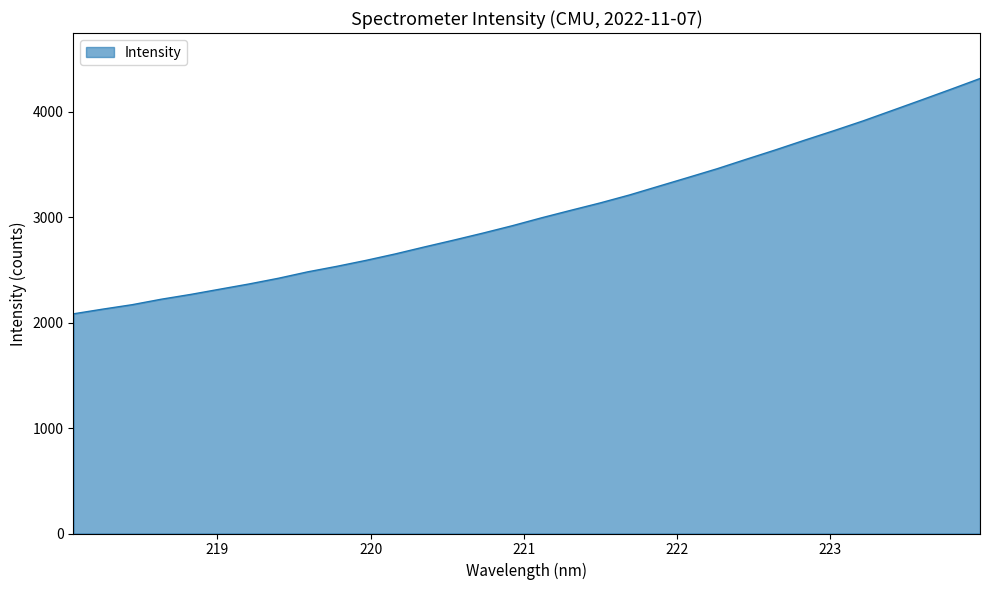

Reading left to right, what are all the values shown in this chart?

2082.9	2127.3	2169.3	2221.4	2266.6	2316.5	2366.0	2420.0	2480.8	2533.3	2590.0	2651.1	2717.6	2782.1	2848.8	2918.5	2993.5	3064.5	3134.2	3209.5	3292.3	3374.9	3458.3	3548.4	3637.2	3729.5	3819.5	3912.4	4011.5	4110.9	4211.5	4313.8